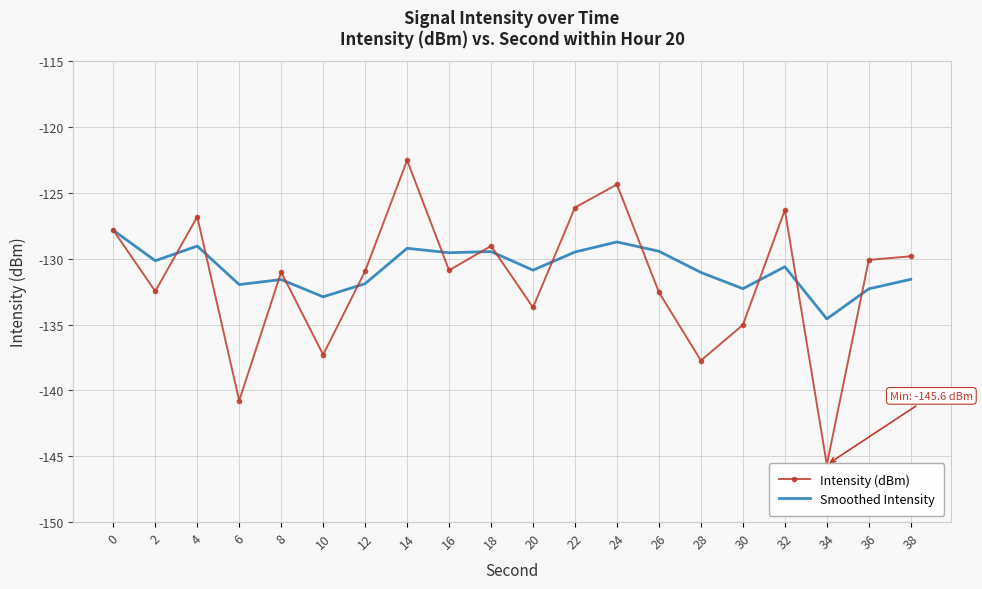

At how many categories does at least one series exceed -123?

1